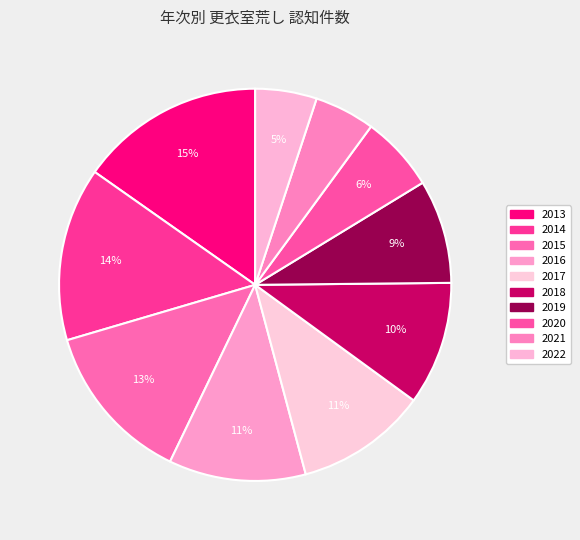

To the nearest percent, what is the difference between the largest and smallest slice percentages?

10%